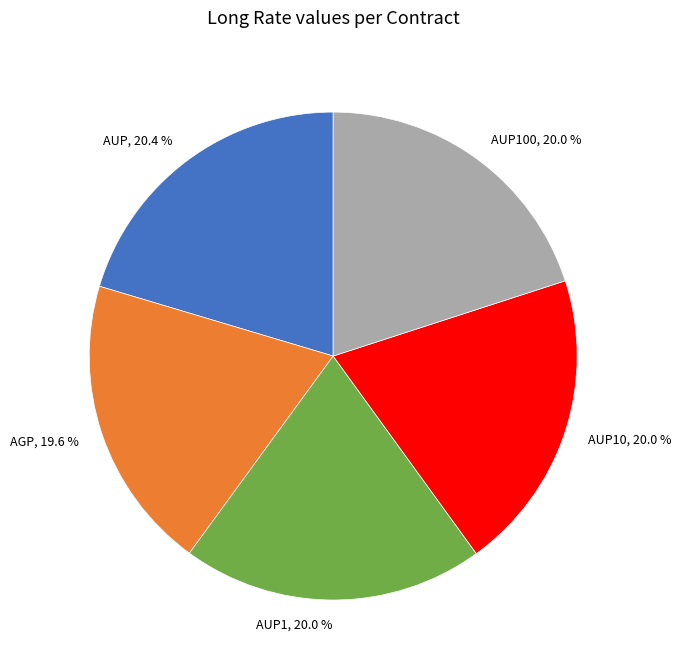

The AUP10 slice represents 33% of the pie. True or false?

False